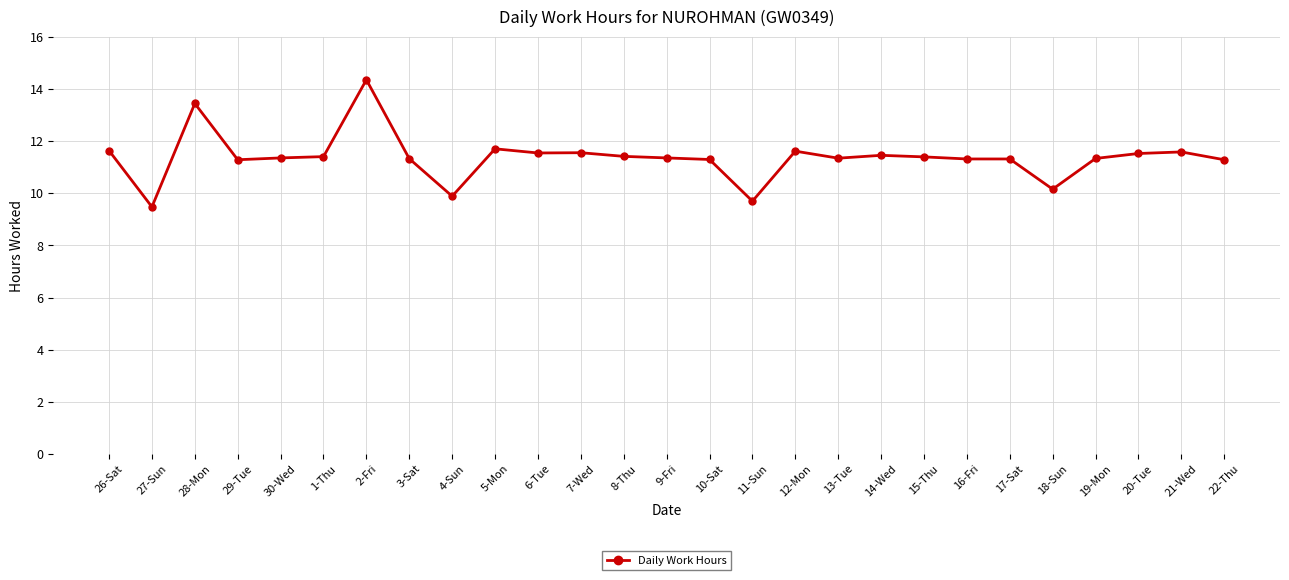

What is the difference between the values at 3-Sat and 14-Wed?

0.1